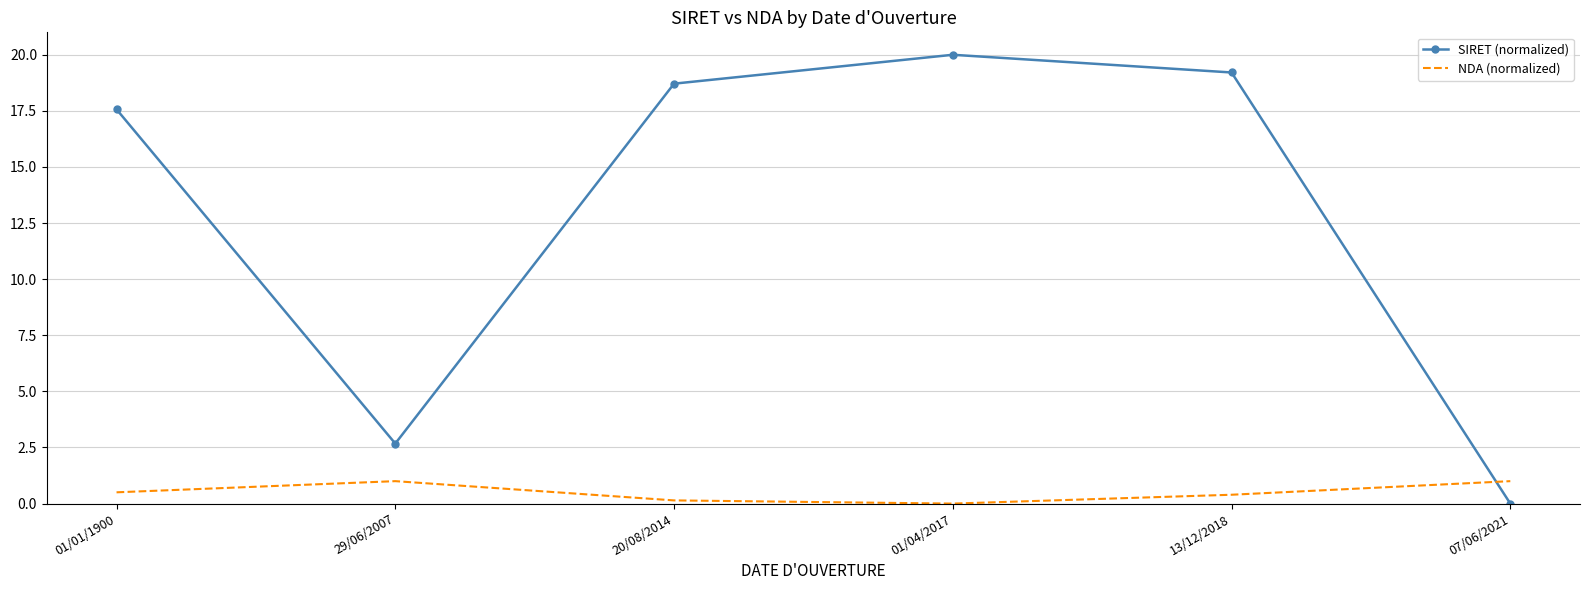

At which label does SIRET (normalized) reach its peak?

01/04/2017